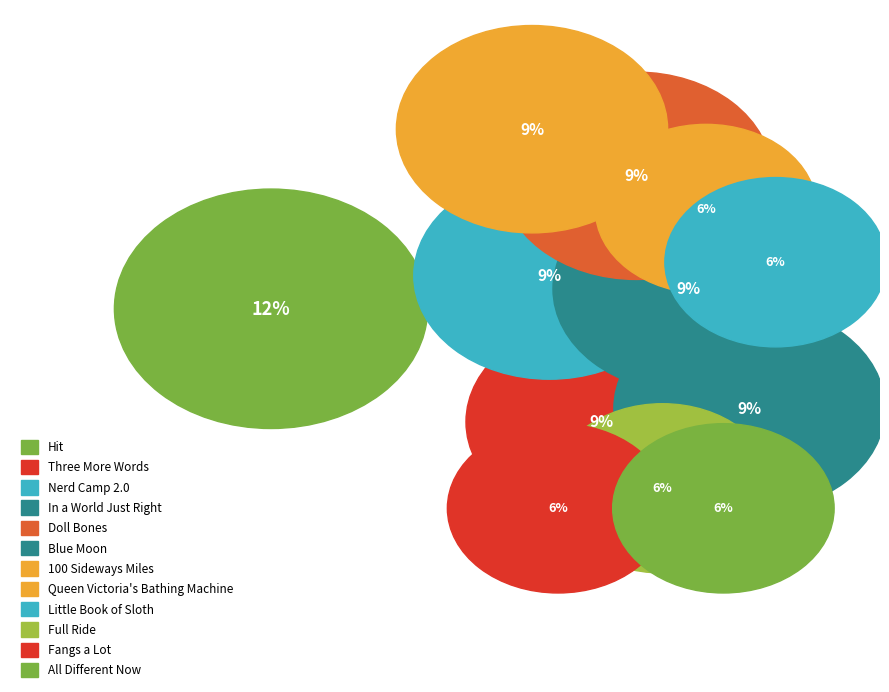

Does Three More Words represent more than half of the total?

No